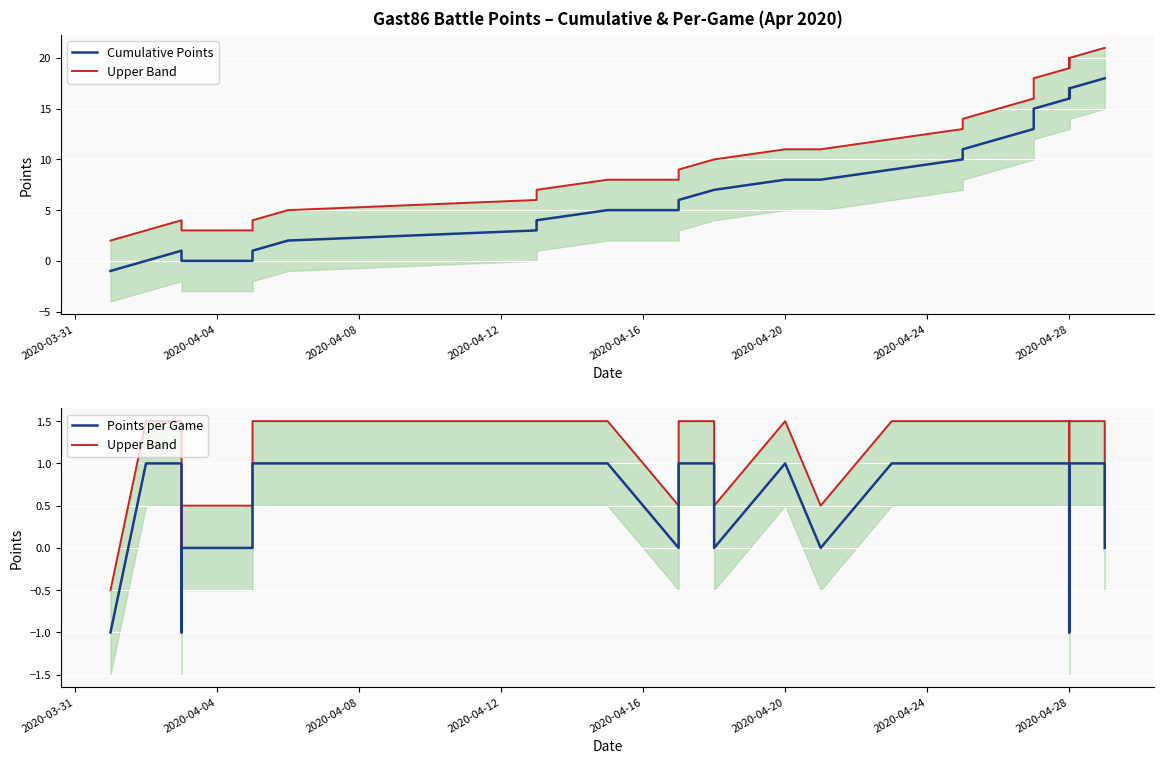

How many data points in Upper Band are above 1?

21